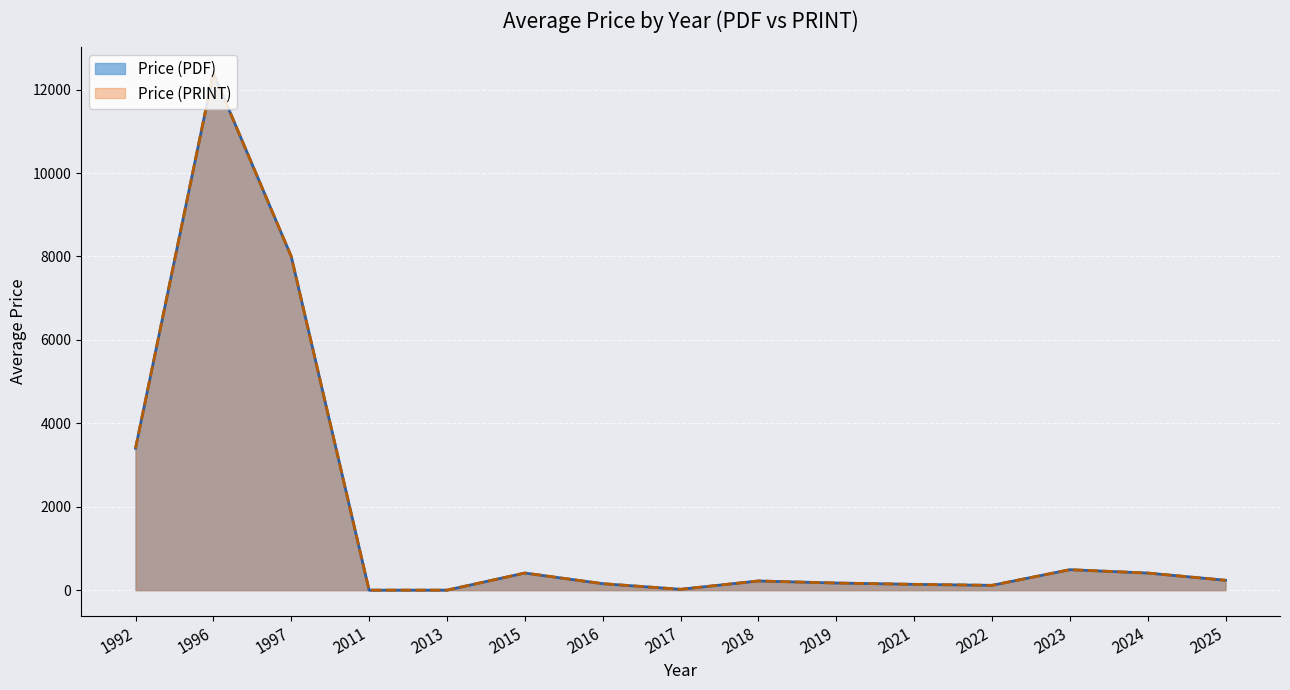

True or false: Price (PDF) and Price (PRINT) intersect in this chart.

False